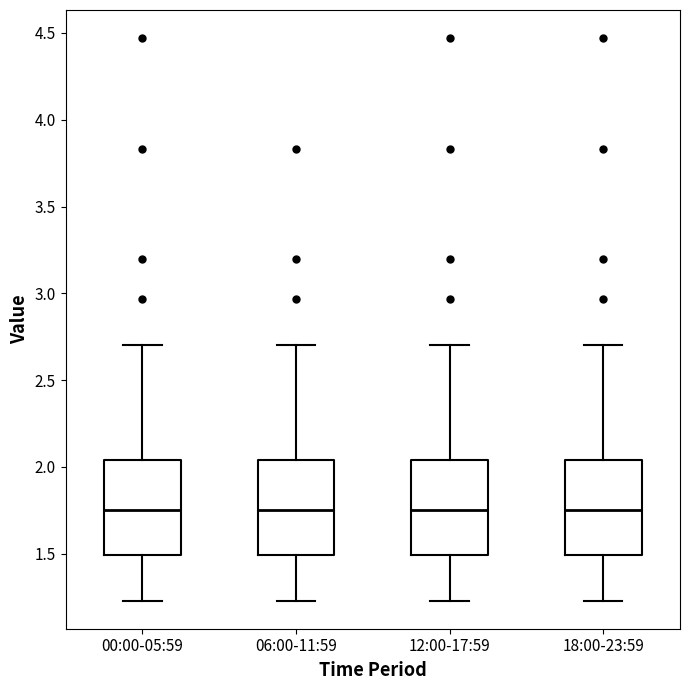

Reading left to right, read every box against the y-axis: the position of its median line, the range the box covers, and the ends of its whiskers. The values are not printed on the chart, so give them approximately, as read against the axis.

00:00-05:59: median 1.75, box 1.50 to 2.05, whiskers 1.25 to 2.70
06:00-11:59: median 1.75, box 1.50 to 2.05, whiskers 1.25 to 2.70
12:00-17:59: median 1.75, box 1.50 to 2.05, whiskers 1.25 to 2.70
18:00-23:59: median 1.75, box 1.50 to 2.05, whiskers 1.25 to 2.70